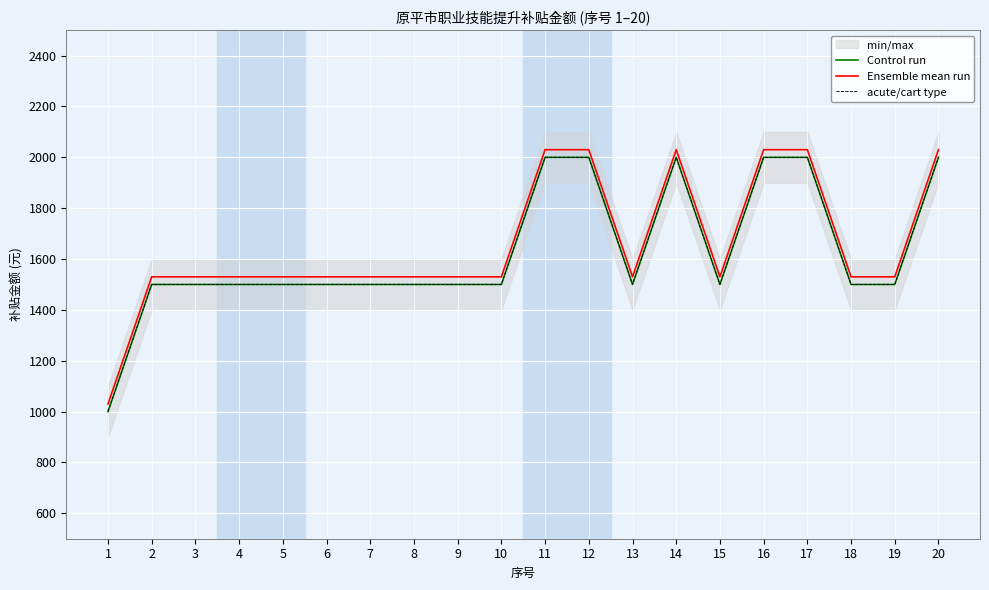

The acute/cart type series shows 3327 at 14. True or false?

False